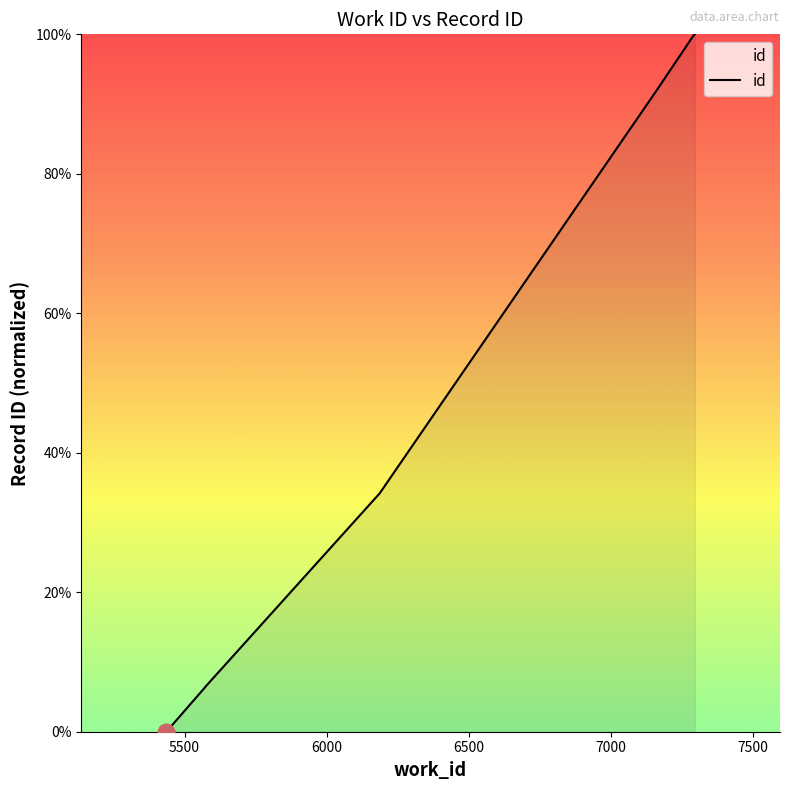

What is the difference between the values at 7294 and 5574?

93.5